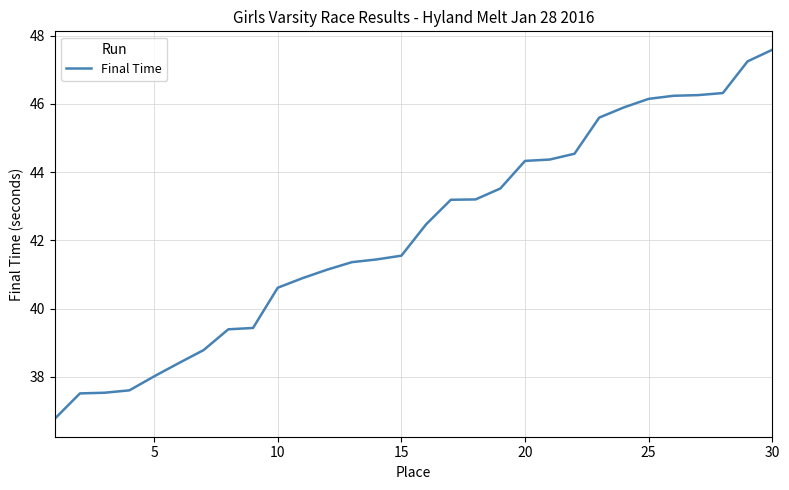

What is the difference between the maximum and minimum values?

10.8